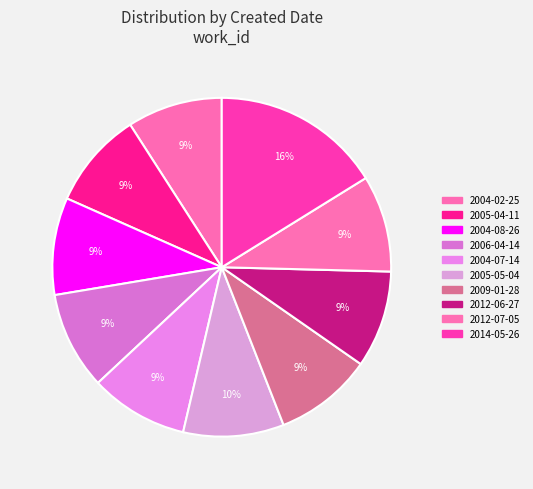

How many slices are in this pie chart?

10